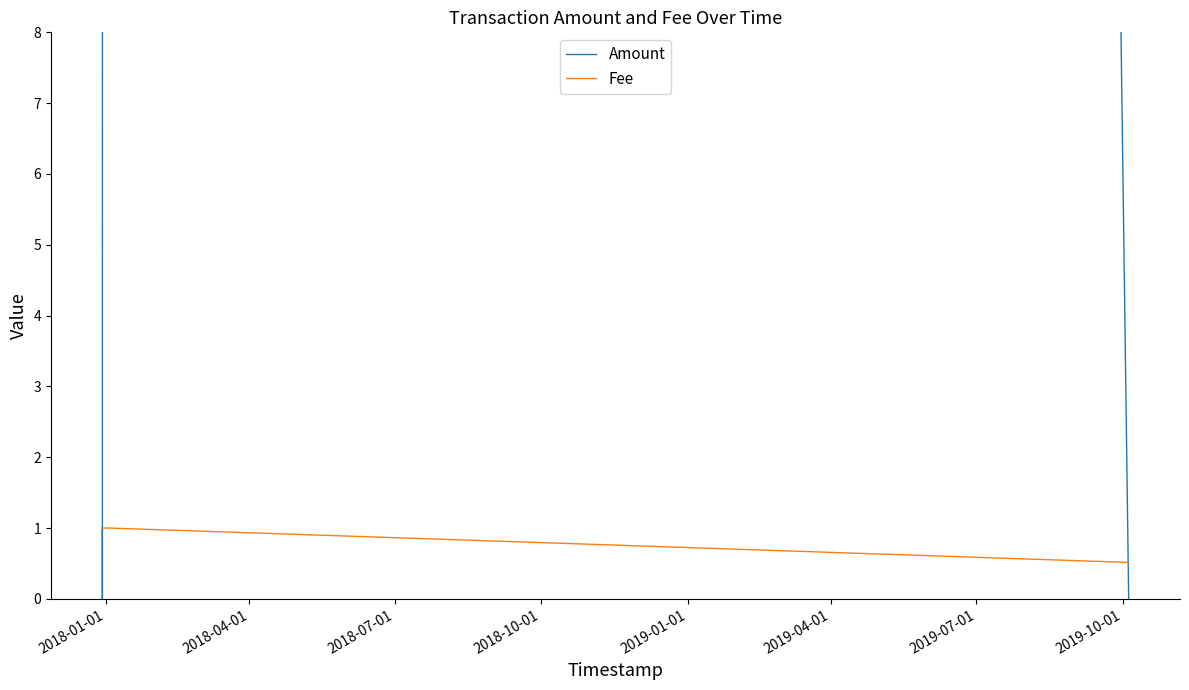

What is the highest value of the Fee series?

1.0